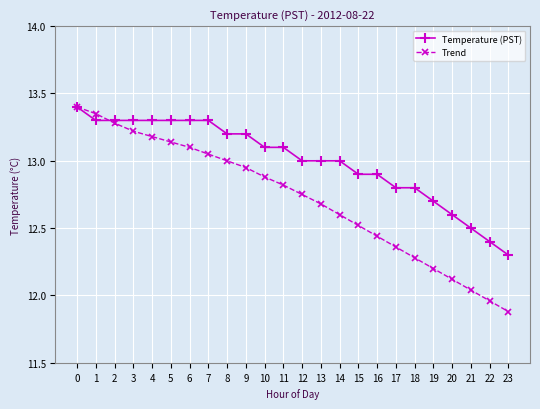

At 23, list the series in order from smallest to largest.

Trend, Temperature (PST)